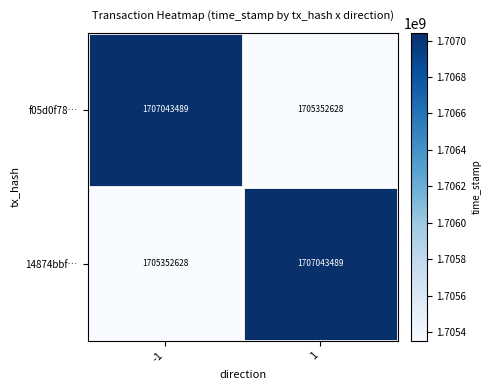

What is the difference between the maximum and minimum values in the f05d0f78… series?

1690861